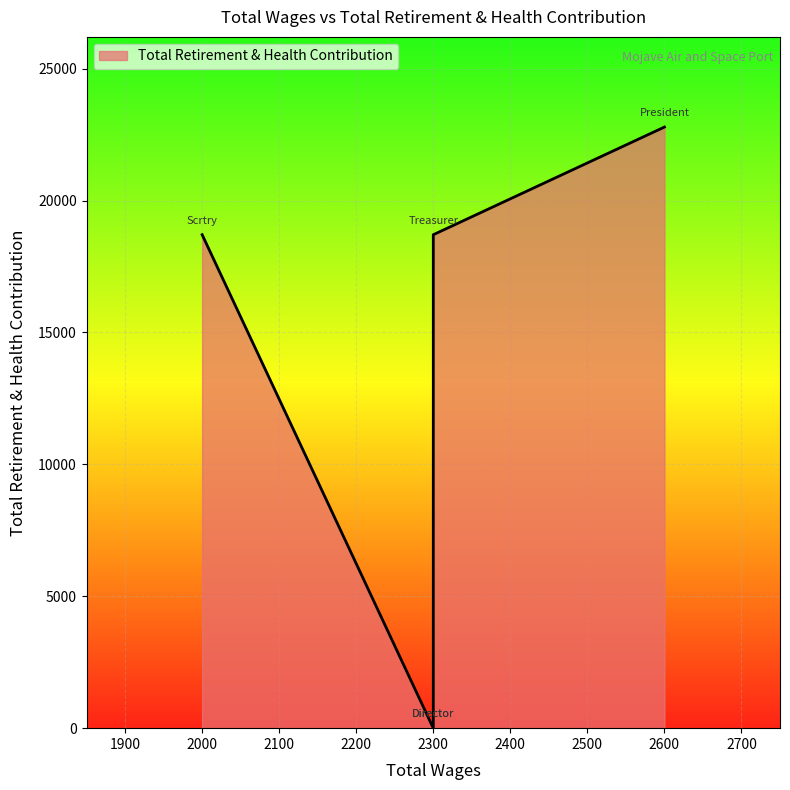

The chart shows a value of 18706 at 2300.0. True or false?

True